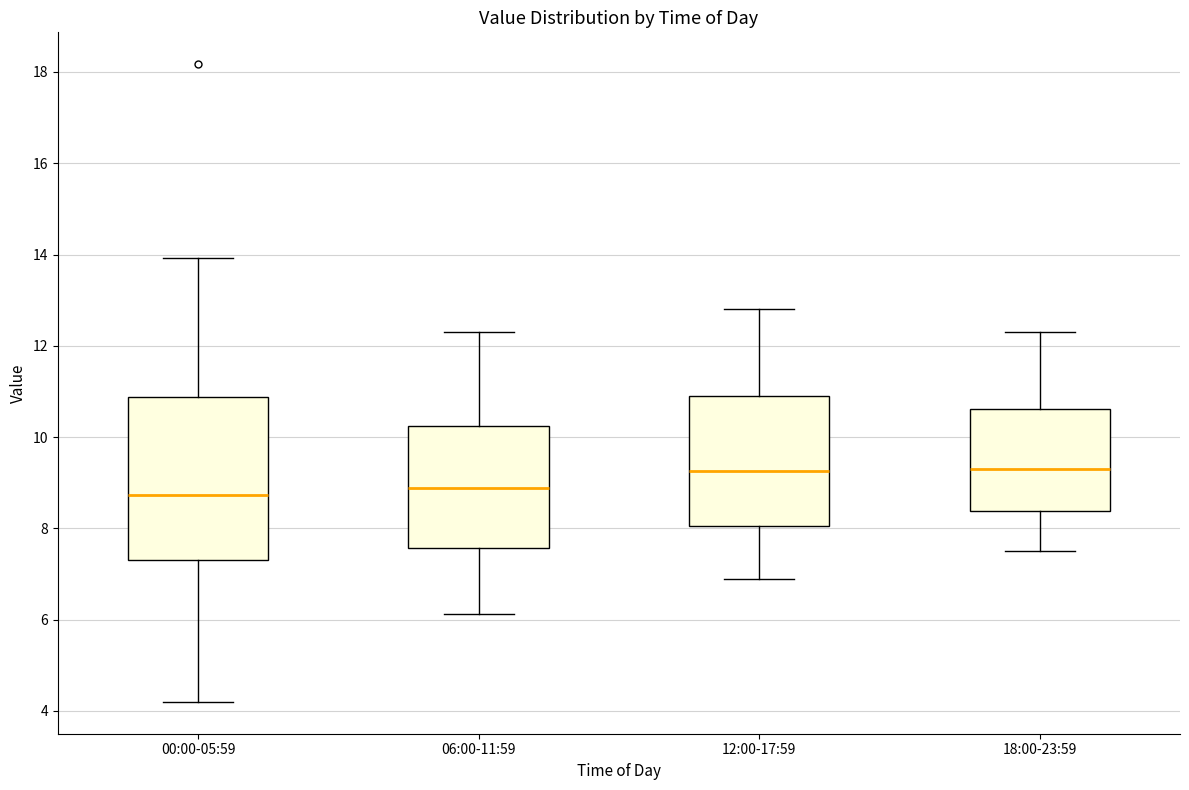

Which box is the tallest, from its lower edge to its upper edge?

00:00-05:59